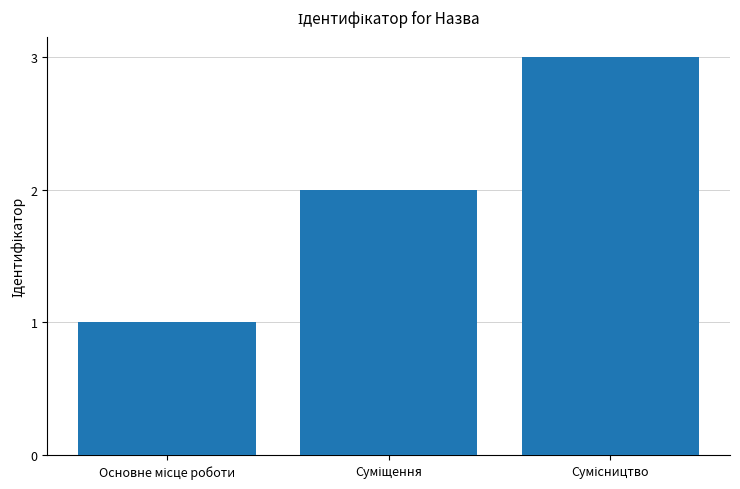

What is the greatest value displayed?

3